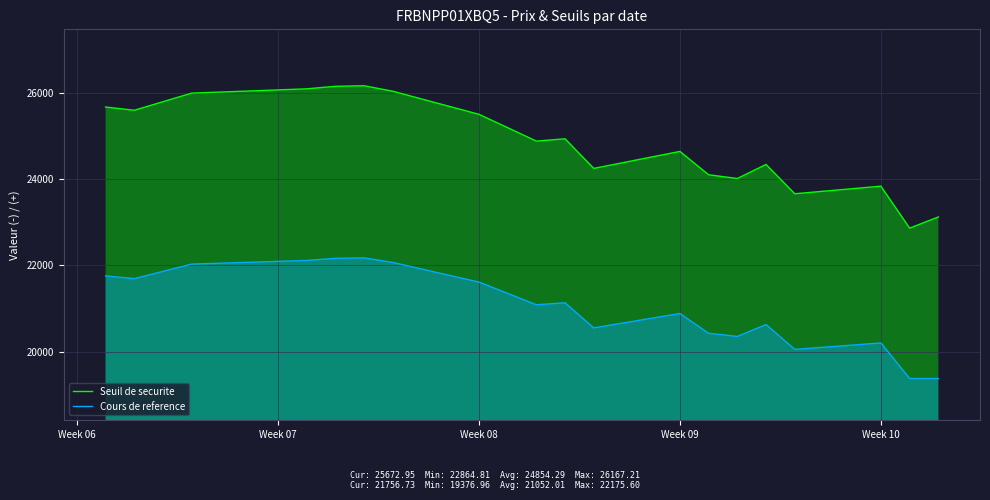

True or false: Seuil de securite has more than 1 interior local peaks.

True